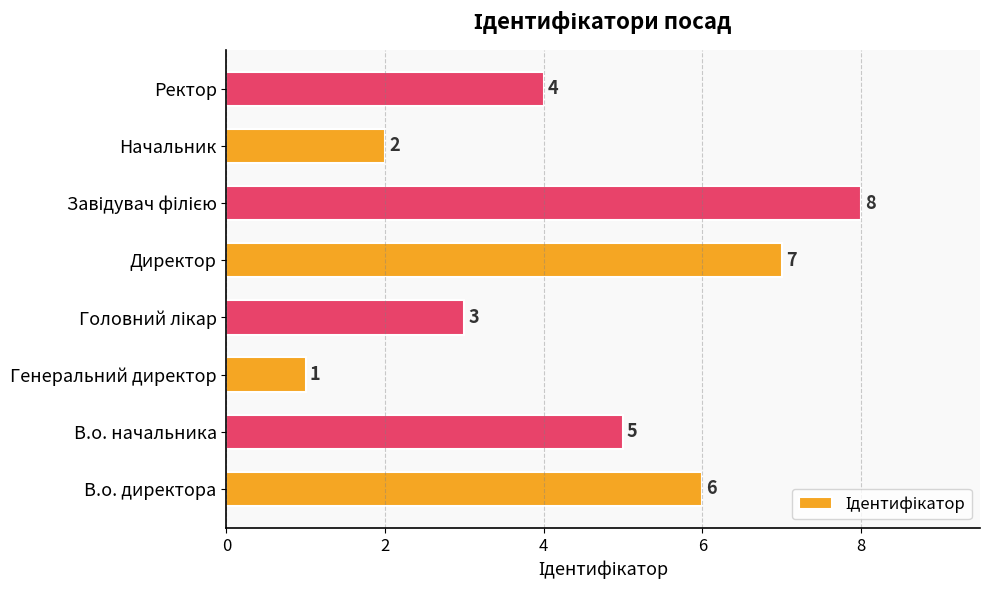

How many distinct data groups are displayed?

1